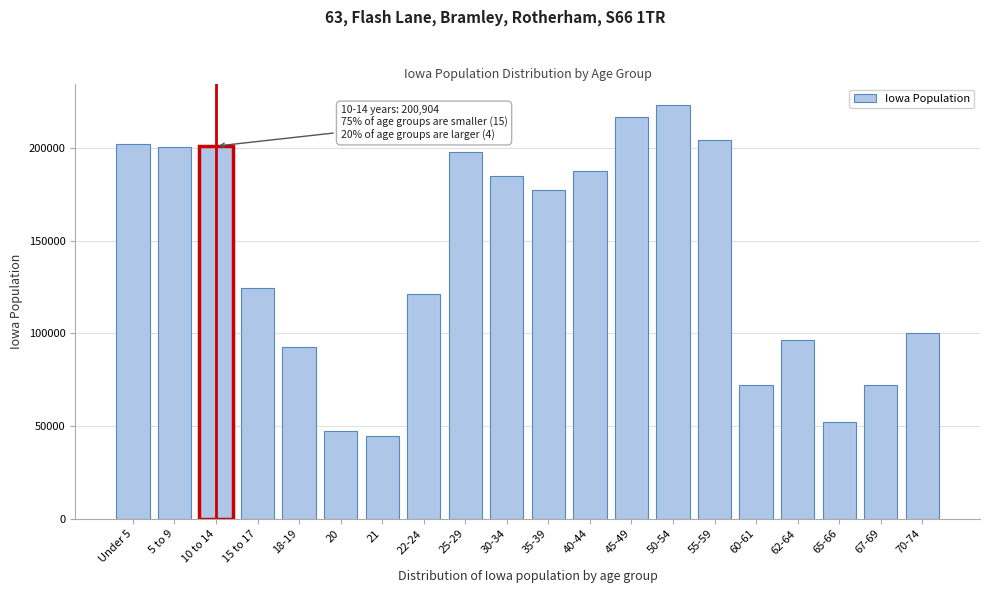

At which category does the chart reach its peak across all series?

50-54